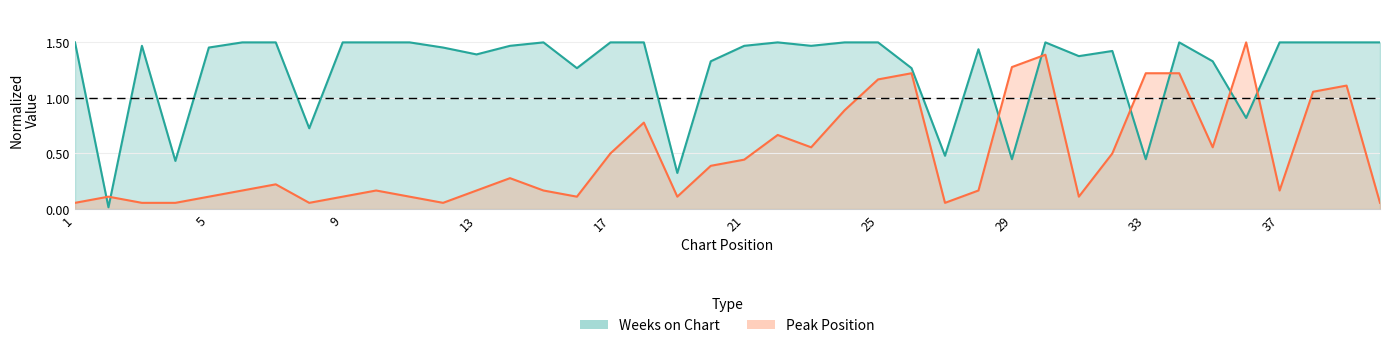

What are all the series names shown in the legend?

Peak Position, Weeks on Chart